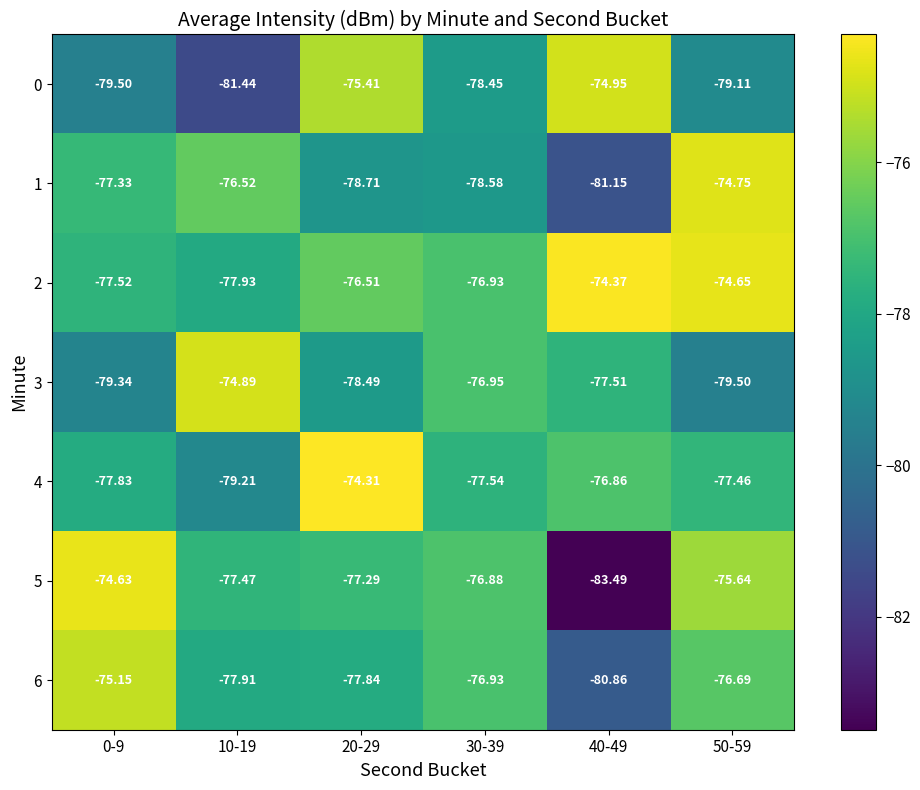

At which category is the sum across all series the highest?

50-59